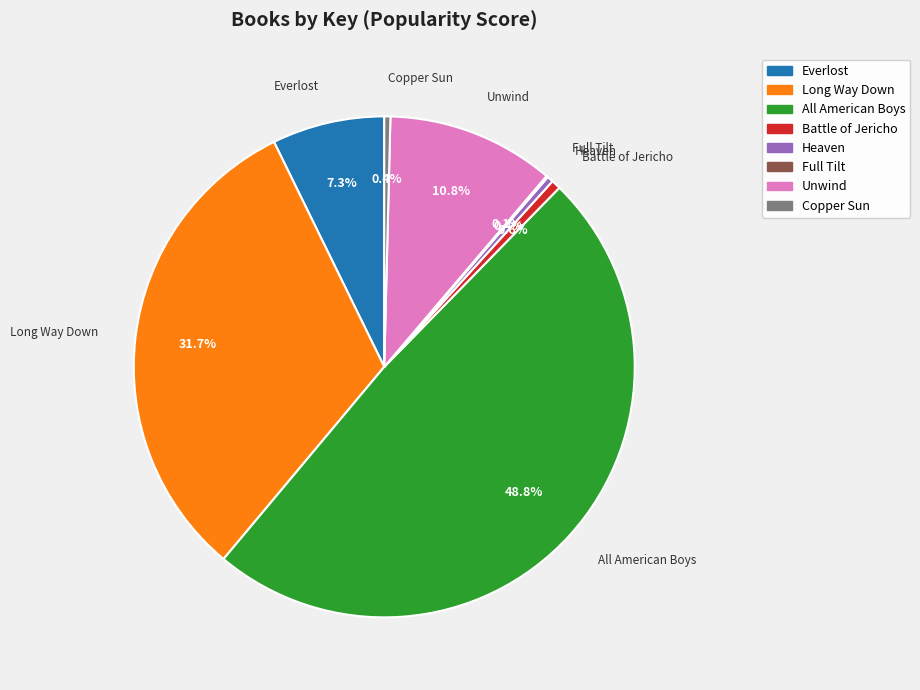

What is the total percentage of Battle of Jericho and Heaven?

1.0%